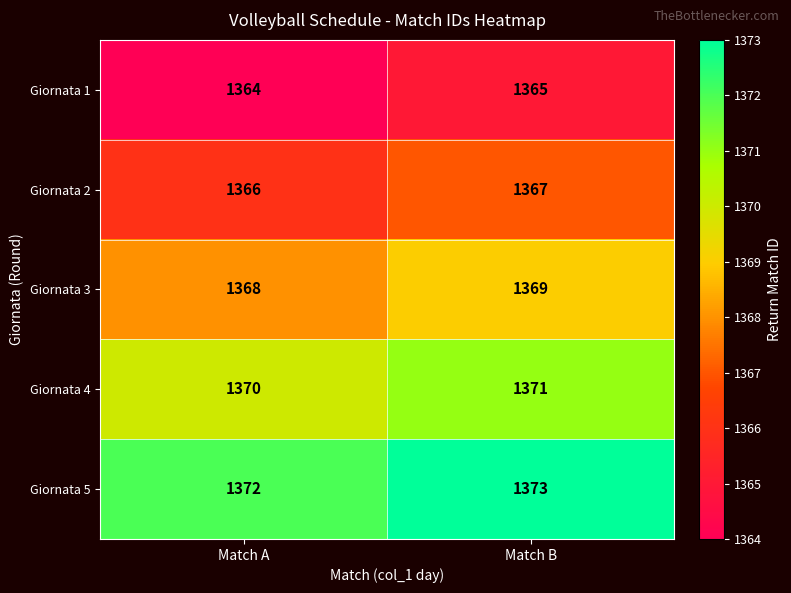

What is the sum of all Giornata 3 values?

2737